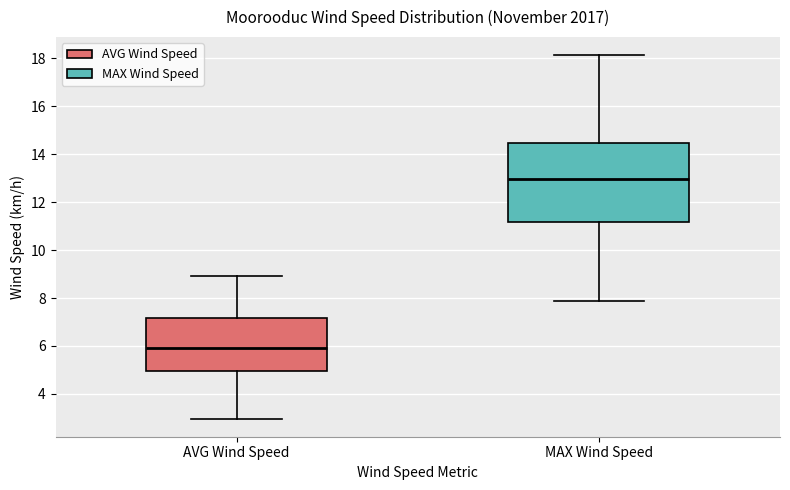

Which box has the highest median line?

MAX Wind Speed